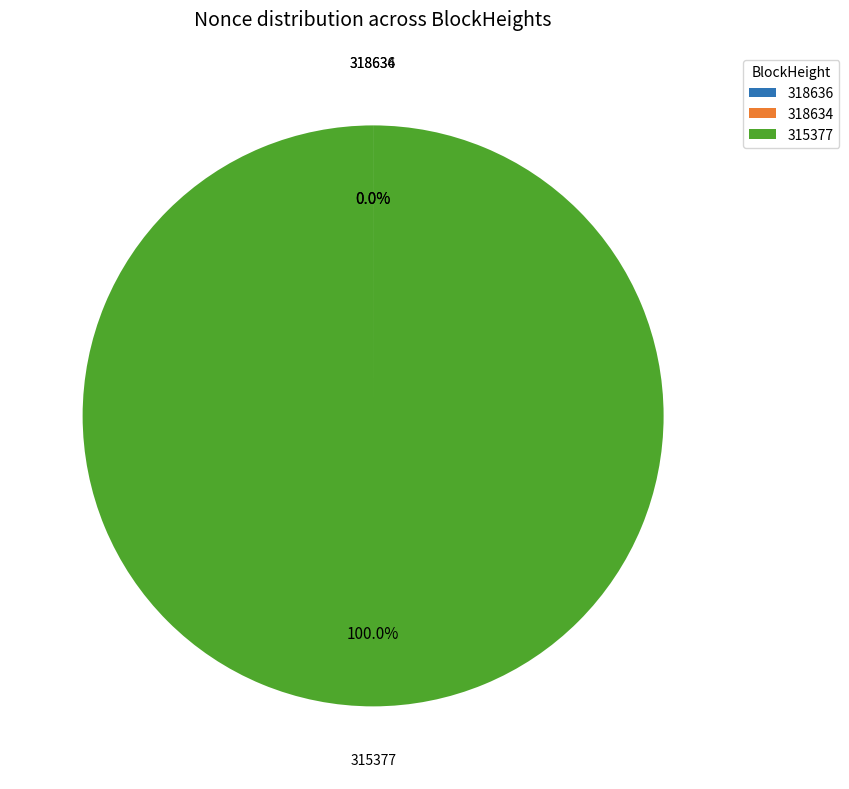

How much of the chart is everything except 318636?

100.0%